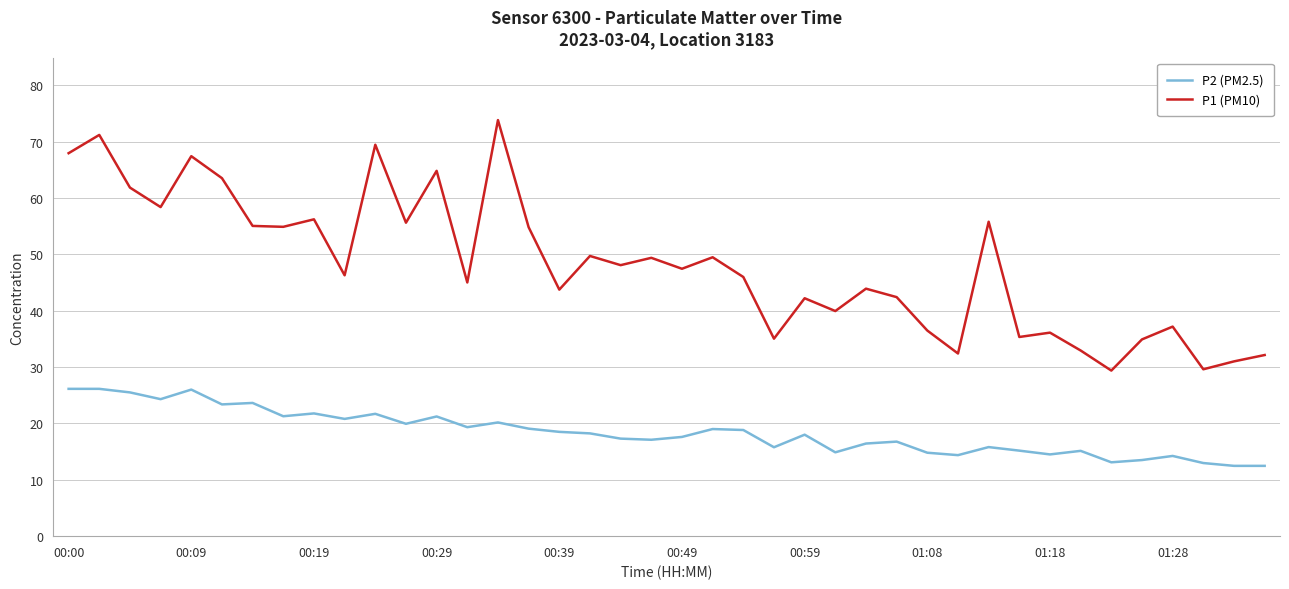

True or false: P1 (PM10) and P2 (PM2.5) cross at least once.

False